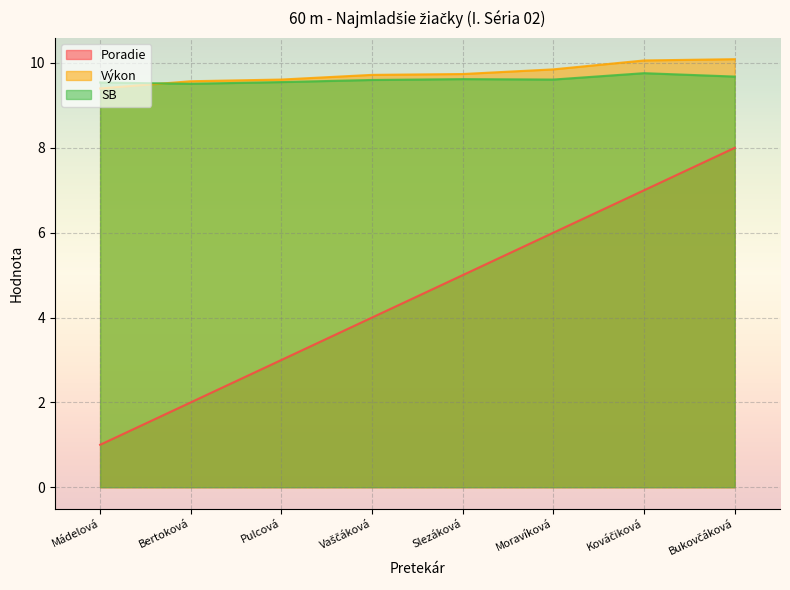

The Poradie series shows 7.0 at Kováčiková. True or false?

True